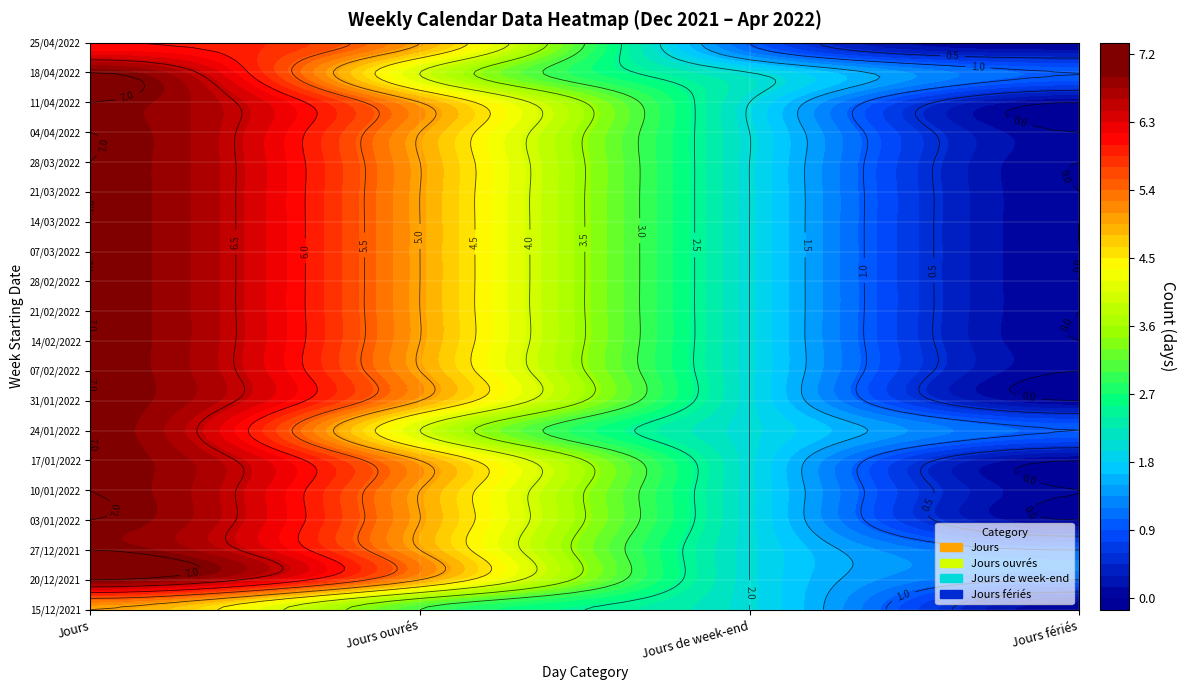

At which category is the sum across all series the highest?

Jours